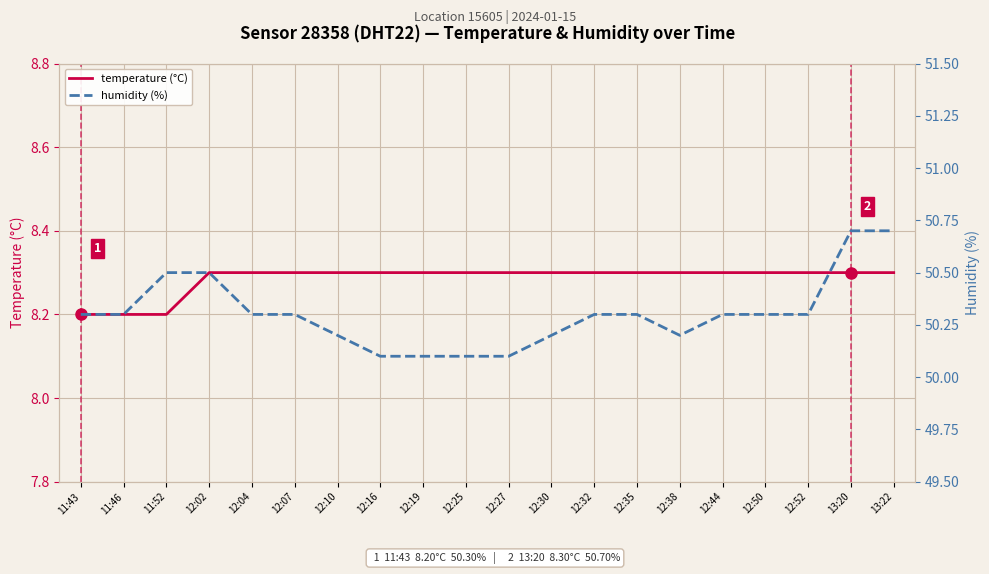

True or false: humidity (%) and temperature (°C) intersect in this chart.

False